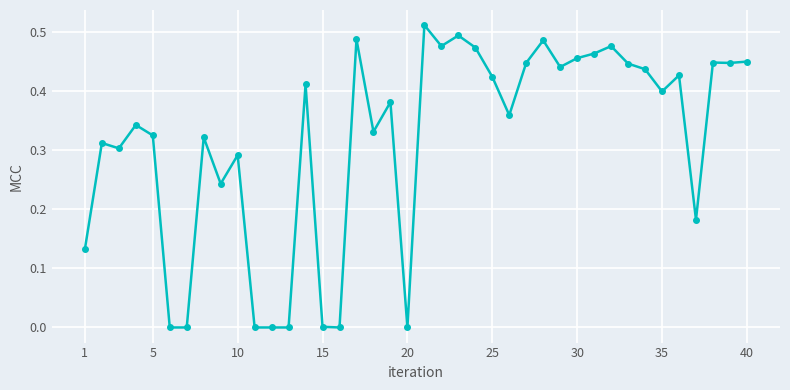

What is the sum of all values?

12.6